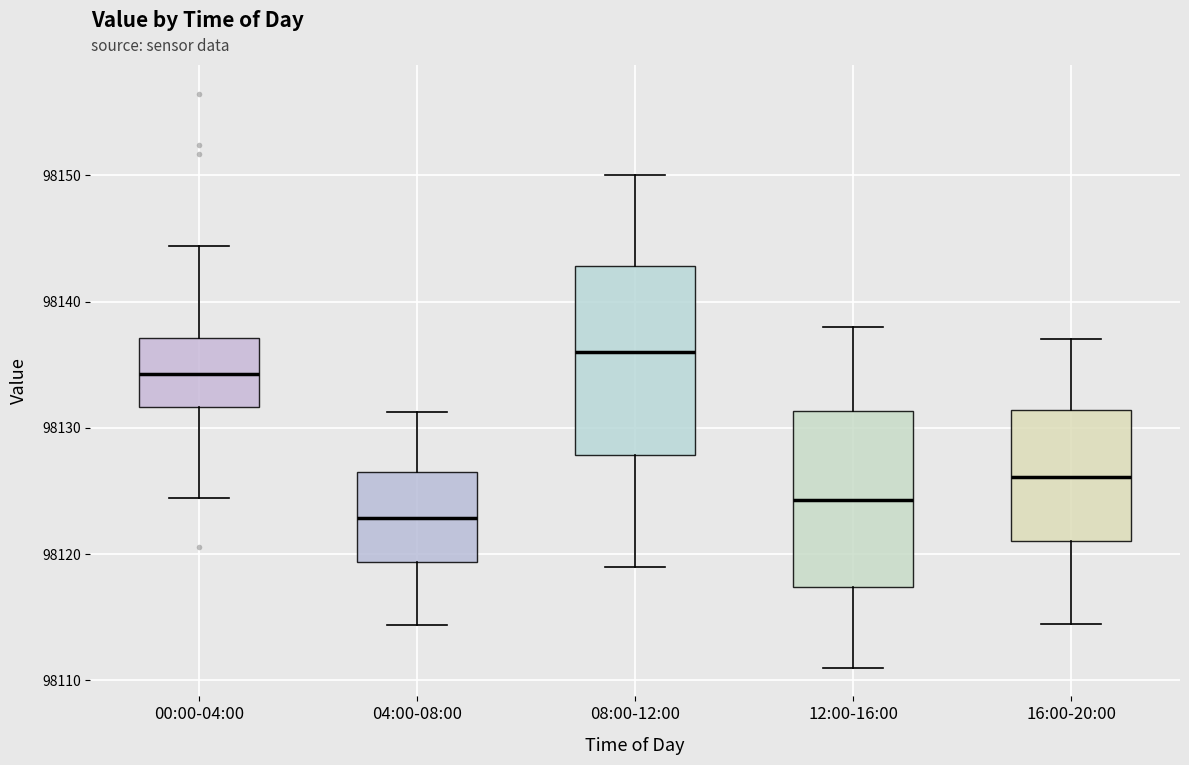

Reading left to right, transcribe this box plot: for each box, give where its median line is, the range the box spans, and where its two whiskers end, as read against the y-axis. The values are not printed on the chart, so give them approximately, as read against the axis.

00:00-04:00: median 98134, box 98132 to 98137, whiskers 98124 to 98144
04:00-08:00: median 98123, box 98119 to 98127, whiskers 98114 to 98131
08:00-12:00: median 98136, box 98128 to 98143, whiskers 98119 to 98150
12:00-16:00: median 98124, box 98117 to 98131, whiskers 98111 to 98138
16:00-20:00: median 98126, box 98121 to 98131, whiskers 98115 to 98137